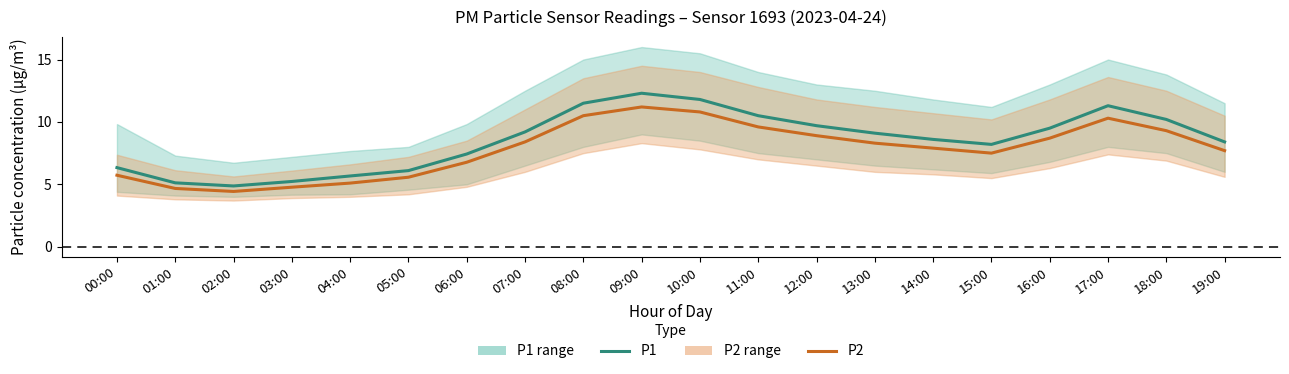

What is the difference between the P2 values at 06:00 and 09:00?

4.4